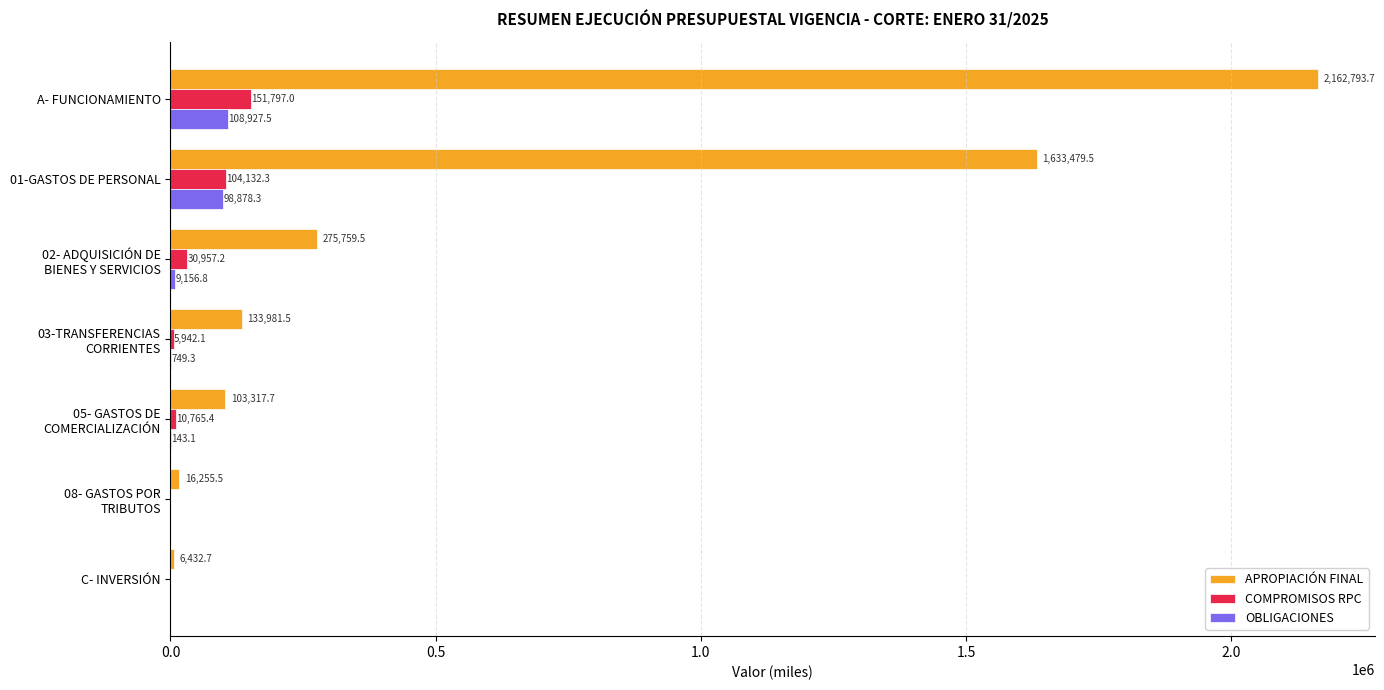

What is the maximum value shown in the chart?

2162793.7